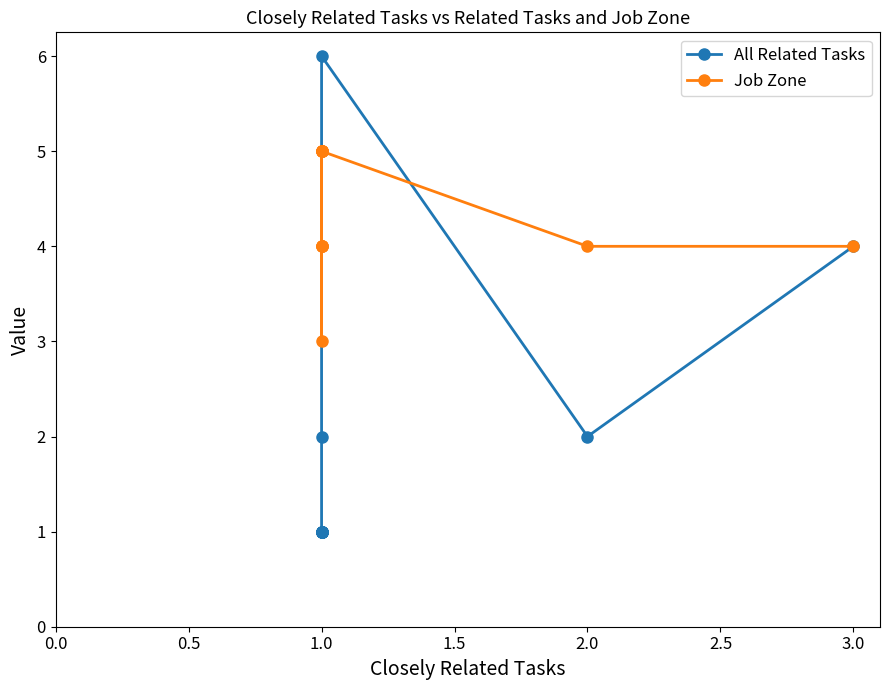

The value of Job Zone at 1.0 is 1. True or false?

False